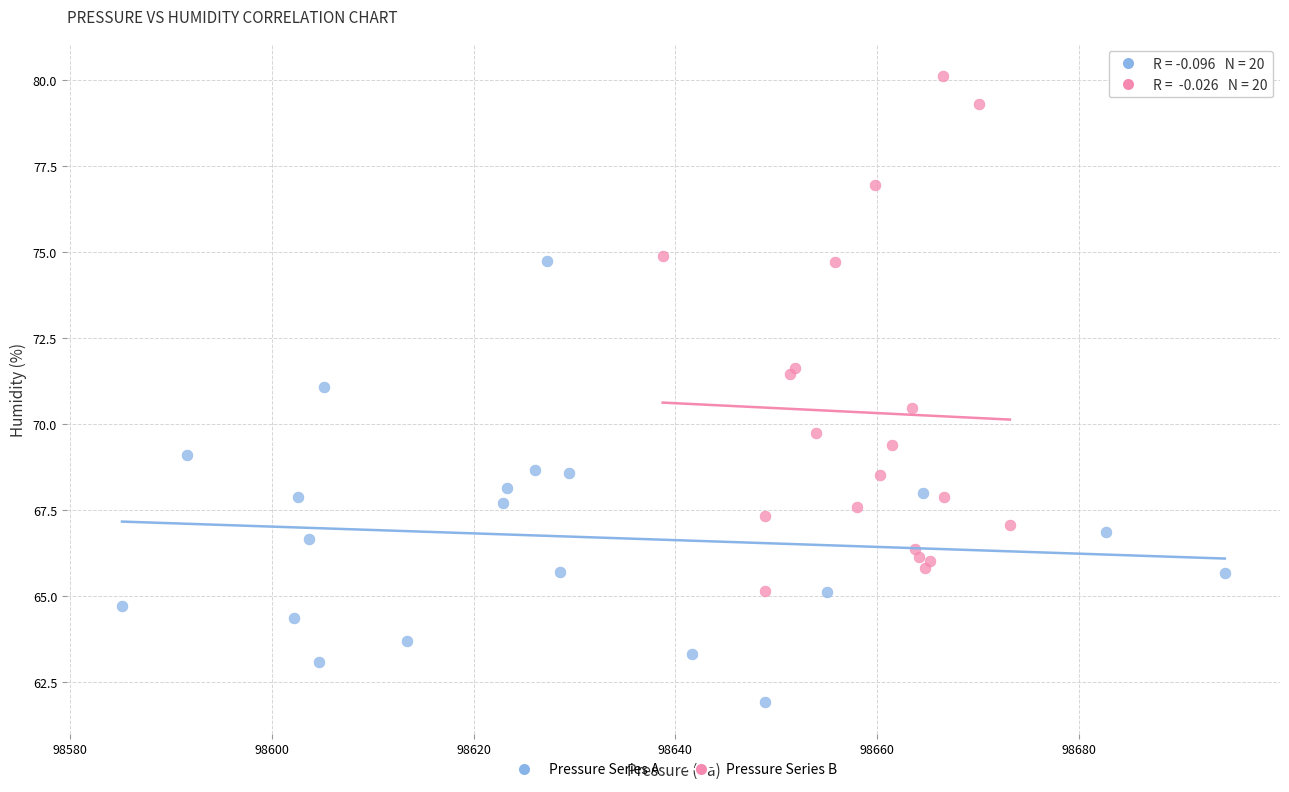

Which series reaches the minimum Y coordinate?

Pressure Series A